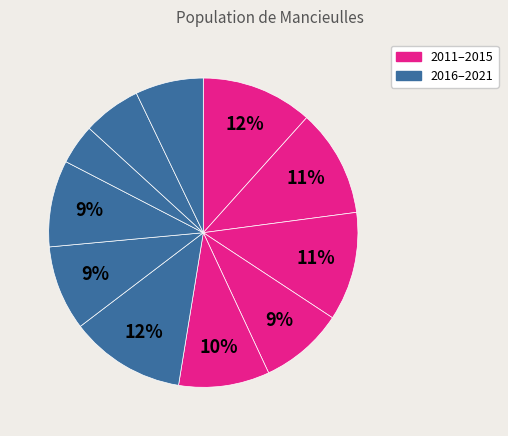

Count the number of slices in the pie.

11